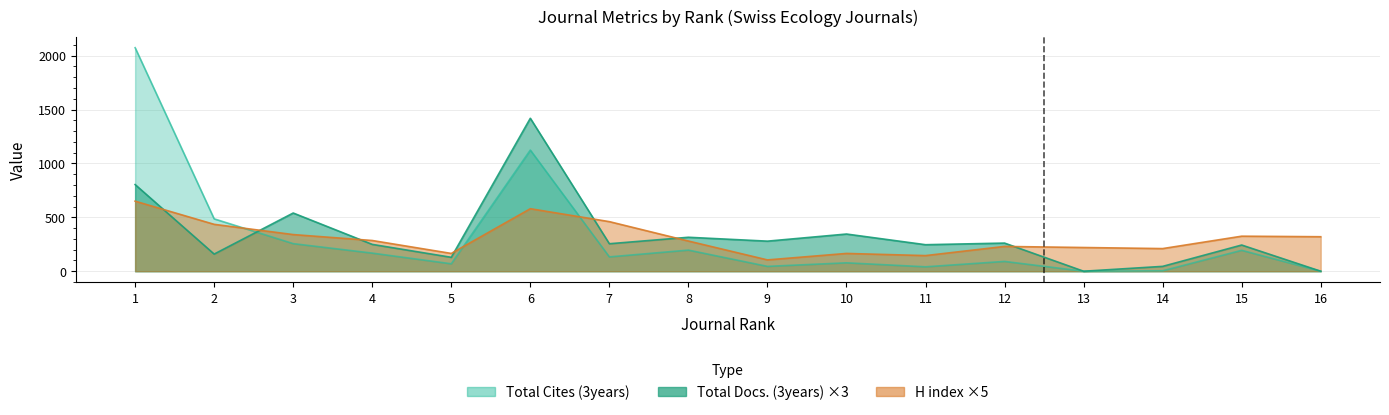

At which category does Total Docs. (3years) reach its first local valley?

2